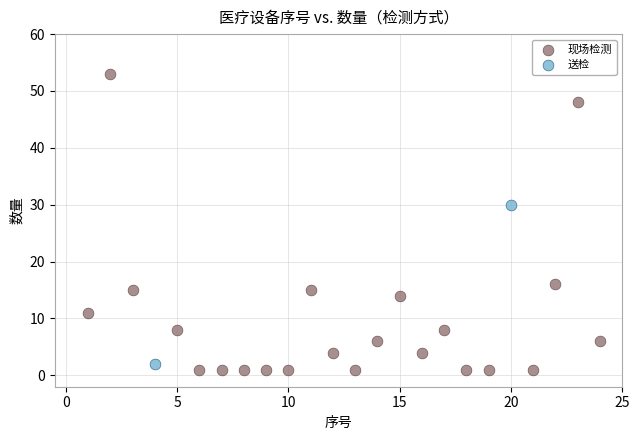

What are all the series names shown in the legend?

现场检测, 送检